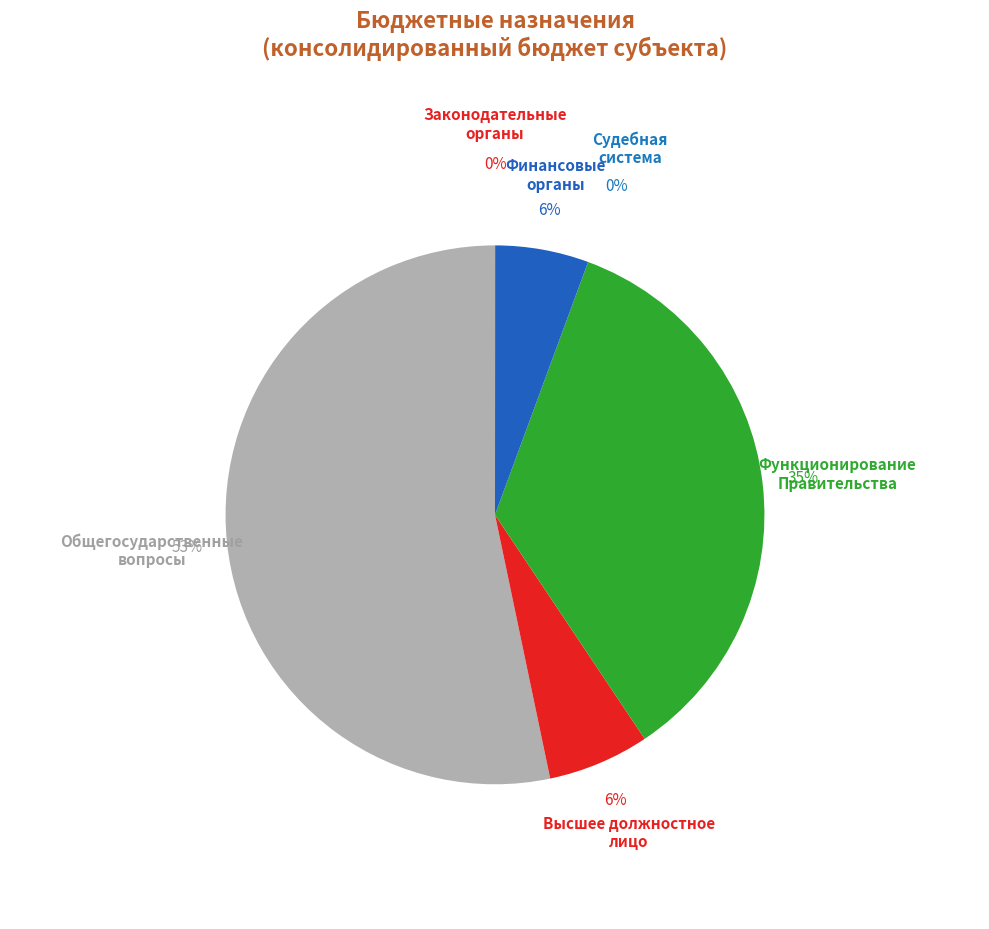

To the nearest percent, what portion does Общегосударственные вопросы represent?

53%